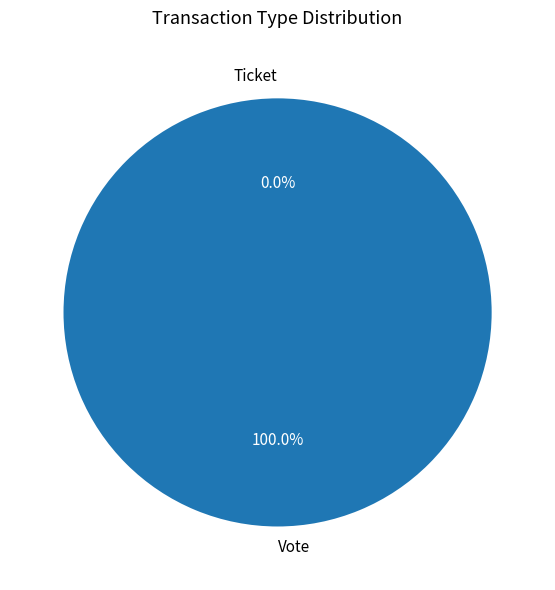

To the nearest percent, what percentage of the pie is Vote?

100%